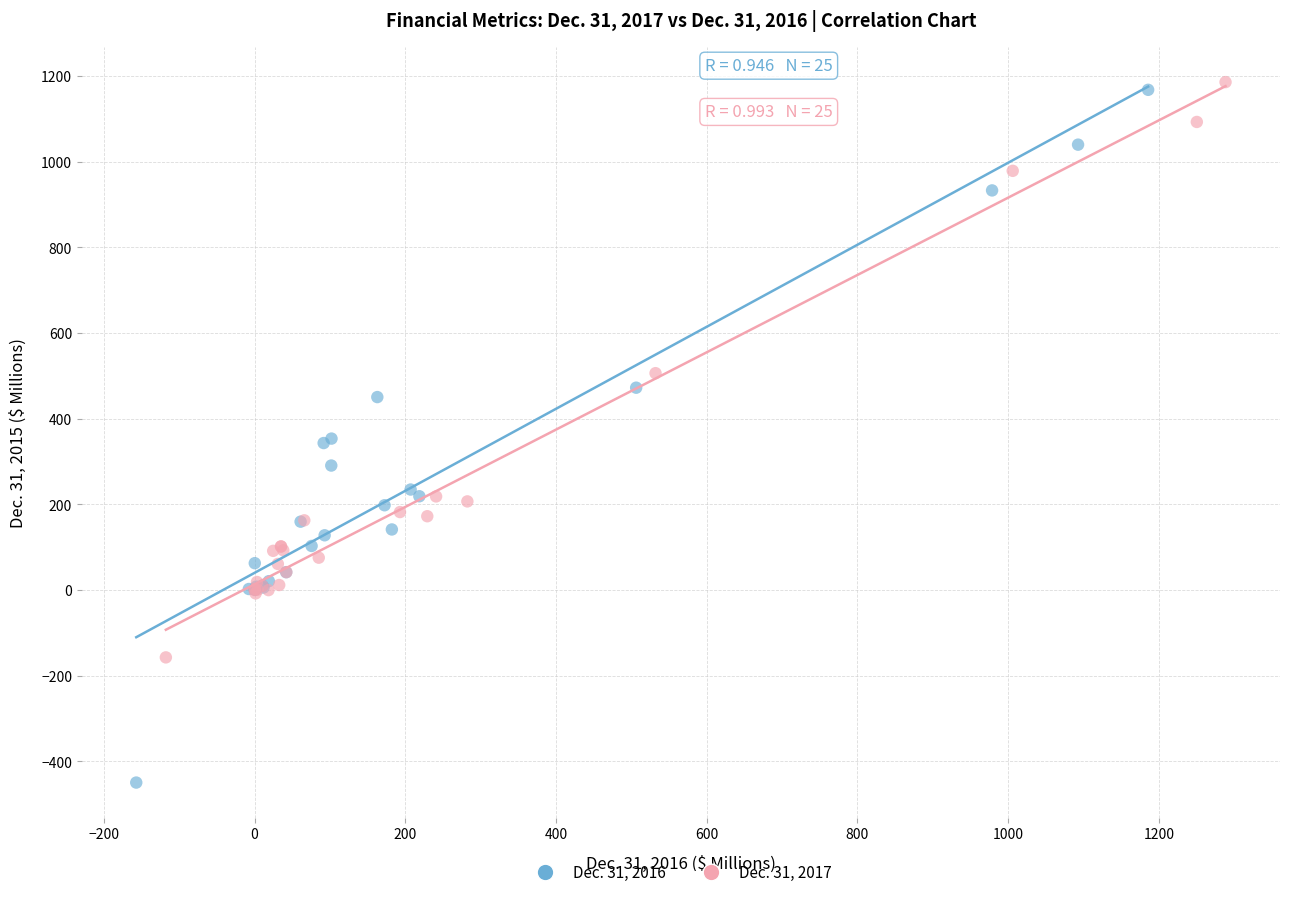

What are all the series names shown in the legend?

Dec. 31, 2016, Dec. 31, 2017